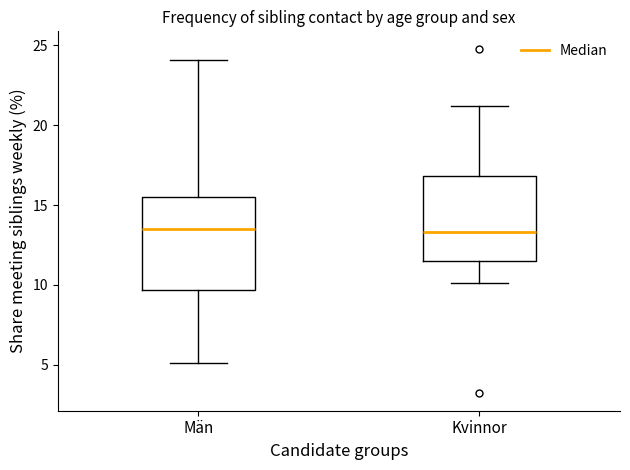

Reading left to right, transcribe this box plot: for each box, give where its median line is, the range the box spans, and where its two whiskers end, as read against the y-axis. The values are not printed on the chart, so give them approximately, as read against the axis.

Män: median 13.5, box 9.5 to 15.5, whiskers 5.0 to 24.0
Kvinnor: median 13.5, box 11.5 to 17.0, whiskers 10.0 to 21.0